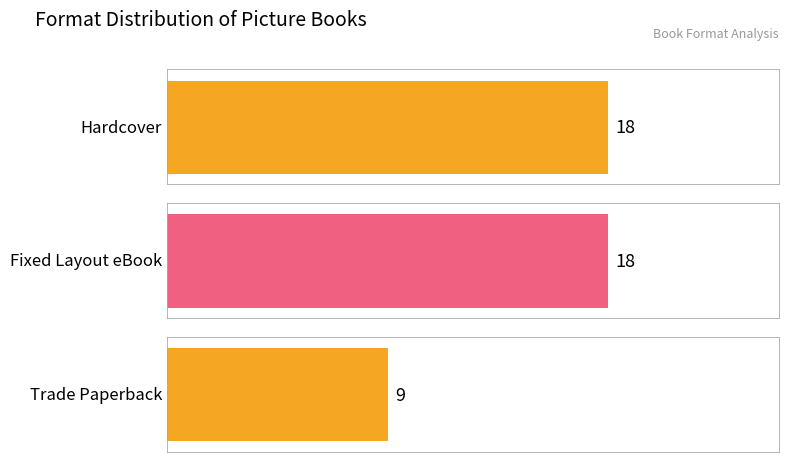

What is the label of the 3rd bar from the right?

Hardcover